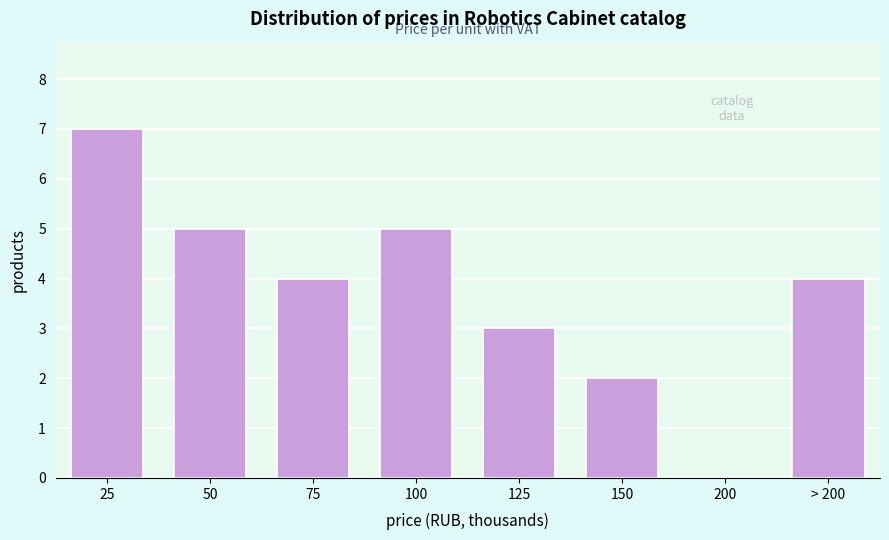

Reading left to right, extract all data points from this chart.

25=7	50=5	75=4	100=5	125=3	150=2	200=0	> 200=4